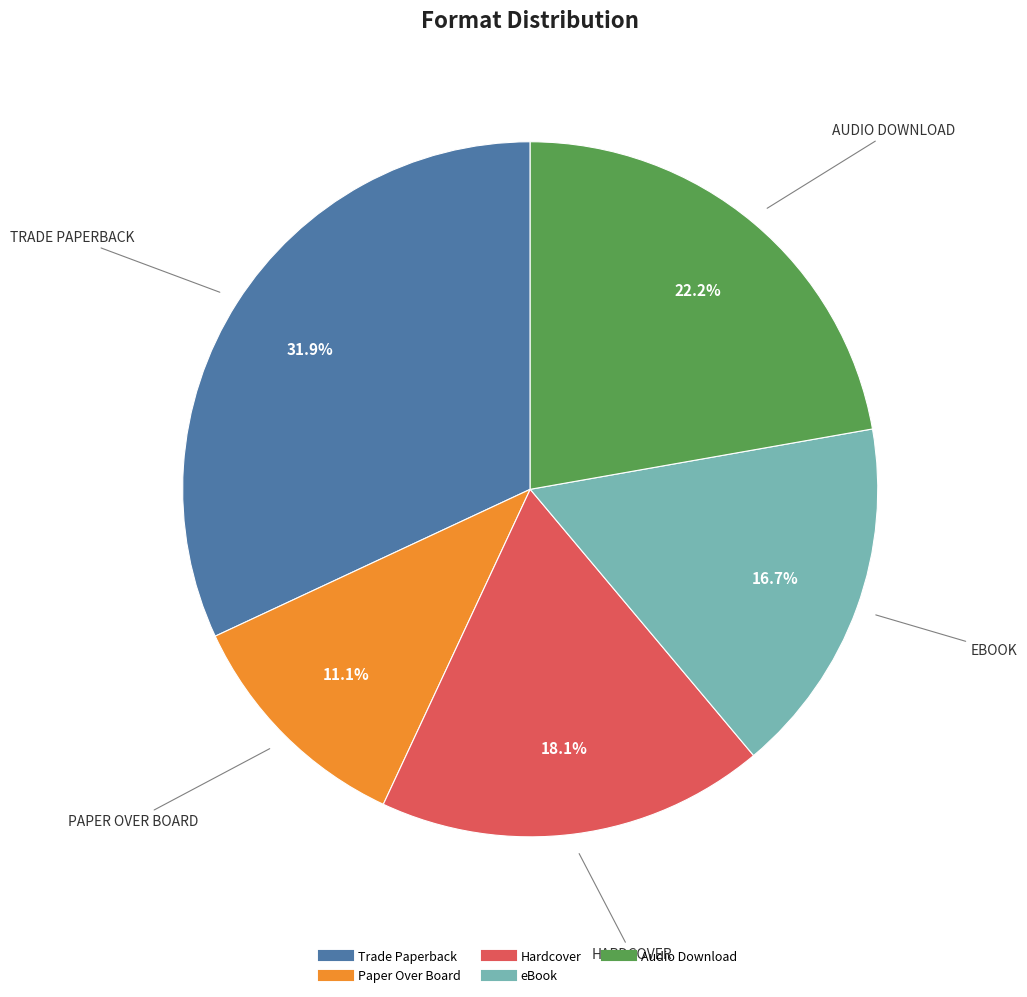

Between Trade Paperback and eBook, which is larger?

Trade Paperback